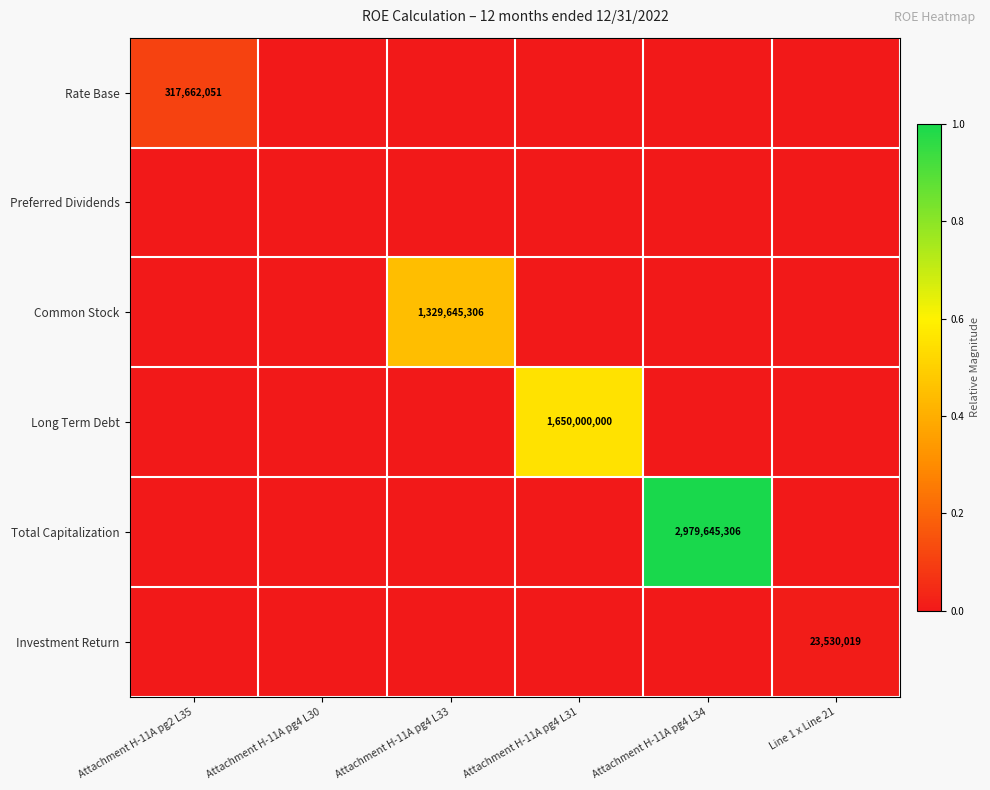

The value of Investment Return at Line 1 x Line 21 is 40965223. True or false?

False